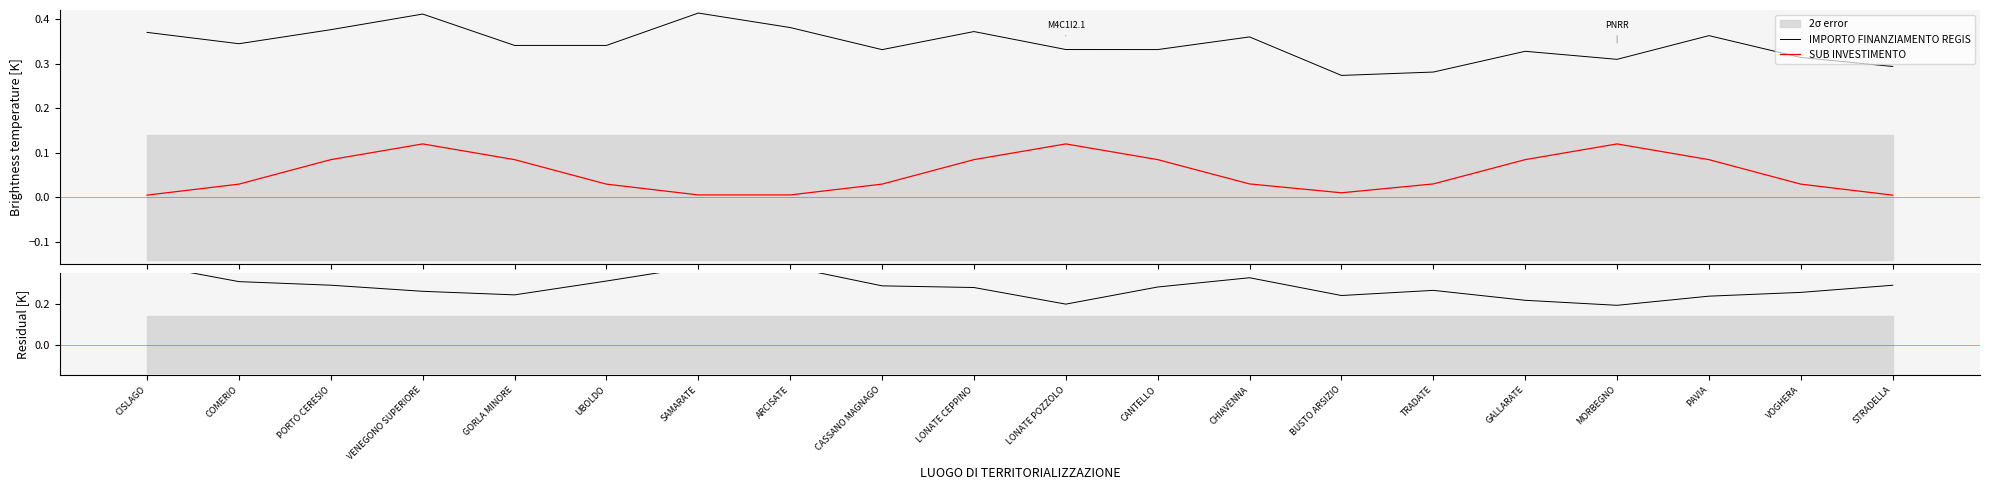

Reading right to left, what are all the values shown in this chart?

IMPORTO FINANZIAMENTO REGIS: STRADELLA=0.3	VOGHERA=0.3	PAVIA=0.4	MORBEGNO=0.3	GALLARATE=0.3	TRADATE=0.3	BUSTO ARSIZIO=0.3	CHIAVENNA=0.4	CANTELLO=0.3	LONATE POZZOLO=0.3	LONATE CEPPINO=0.4	CASSANO MAGNAGO=0.3	ARCISATE=0.4	SAMARATE=0.4	UBOLDO=0.3	GORLA MINORE=0.3	VENEGONO SUPERIORE=0.4	PORTO CERESIO=0.4	COMERIO=0.3	CISLAGO=0.4
SUB INVESTIMENTO: STRADELLA=0.0	VOGHERA=0.0	PAVIA=0.1	MORBEGNO=0.1	GALLARATE=0.1	TRADATE=0.0	BUSTO ARSIZIO=0.0	CHIAVENNA=0.0	CANTELLO=0.1	LONATE POZZOLO=0.1	LONATE CEPPINO=0.1	CASSANO MAGNAGO=0.0	ARCISATE=0.0	SAMARATE=0.0	UBOLDO=0.0	GORLA MINORE=0.1	VENEGONO SUPERIORE=0.1	PORTO CERESIO=0.1	COMERIO=0.0	CISLAGO=0.0
INVESTIMENTO: STRADELLA=0.3	VOGHERA=0.3	PAVIA=0.2	MORBEGNO=0.2	GALLARATE=0.2	TRADATE=0.3	BUSTO ARSIZIO=0.2	CHIAVENNA=0.3	CANTELLO=0.3	LONATE POZZOLO=0.2	LONATE CEPPINO=0.3	CASSANO MAGNAGO=0.3	ARCISATE=0.4	SAMARATE=0.4	UBOLDO=0.3	GORLA MINORE=0.2	VENEGONO SUPERIORE=0.3	PORTO CERESIO=0.3	COMERIO=0.3	CISLAGO=0.4